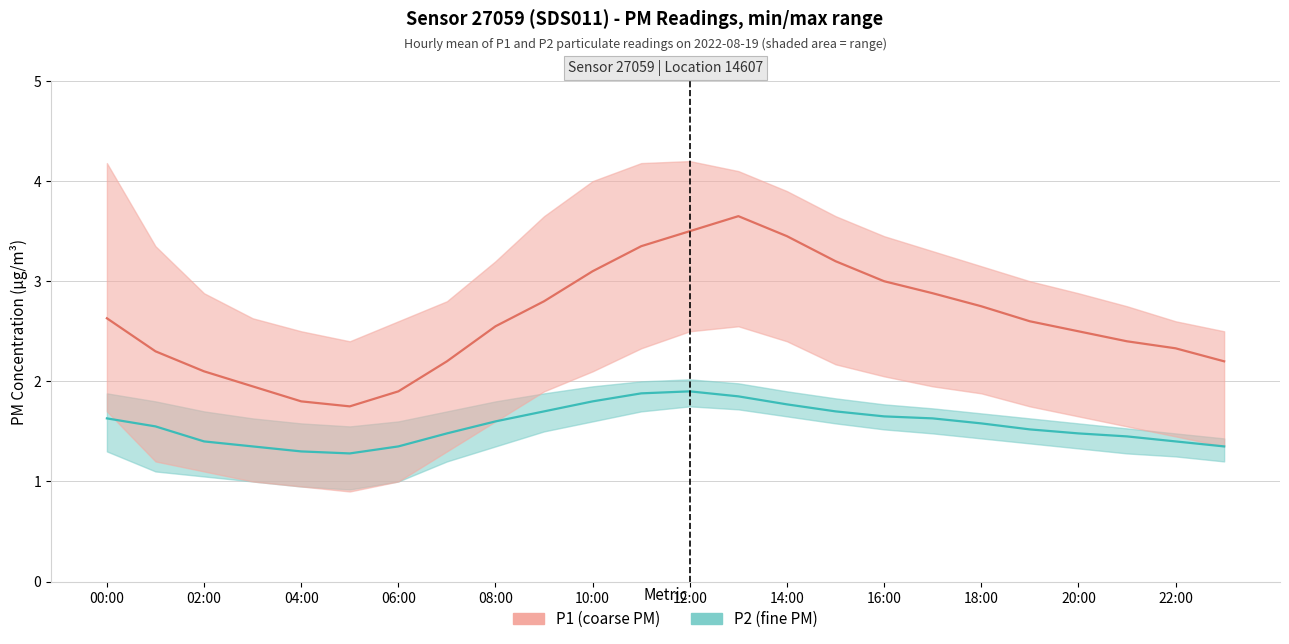

Is it true that P2 (fine PM) equals 1.1 at 16:00?

False